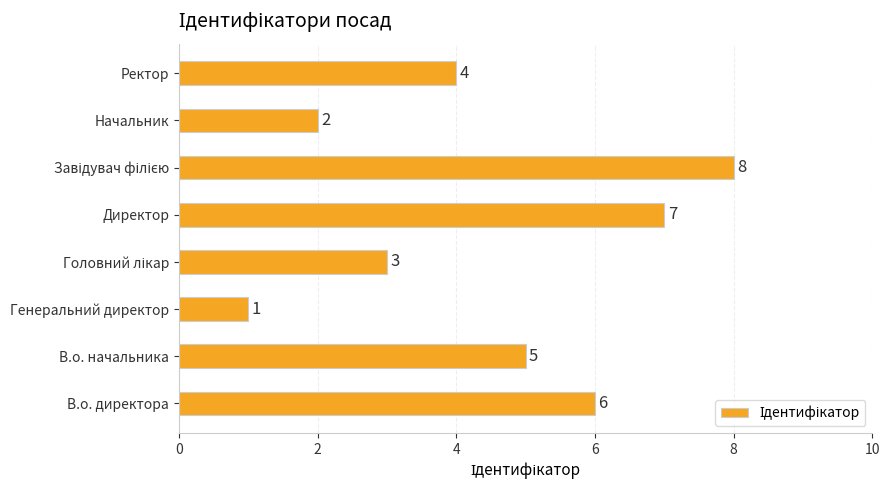

What is the difference between the maximum and minimum values?

7